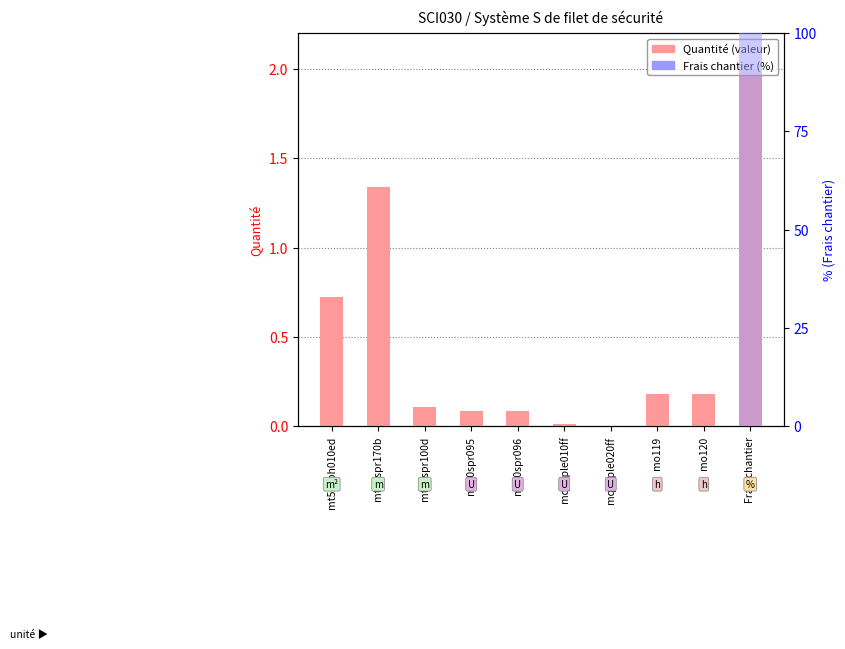

What position from the left is mt50spr095?

4